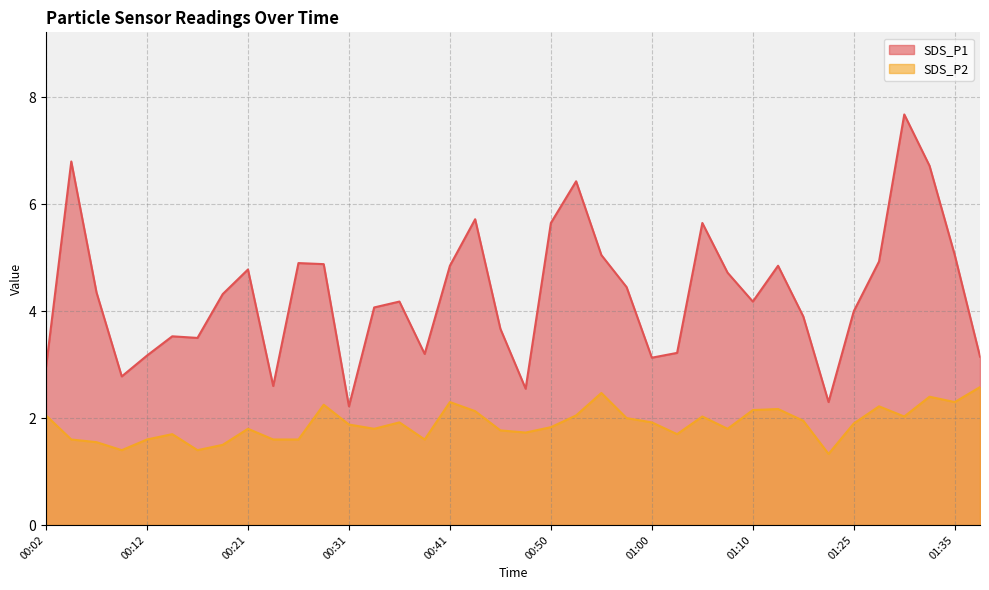

True or false: SDS_P2 and SDS_P1 intersect in this chart.

False